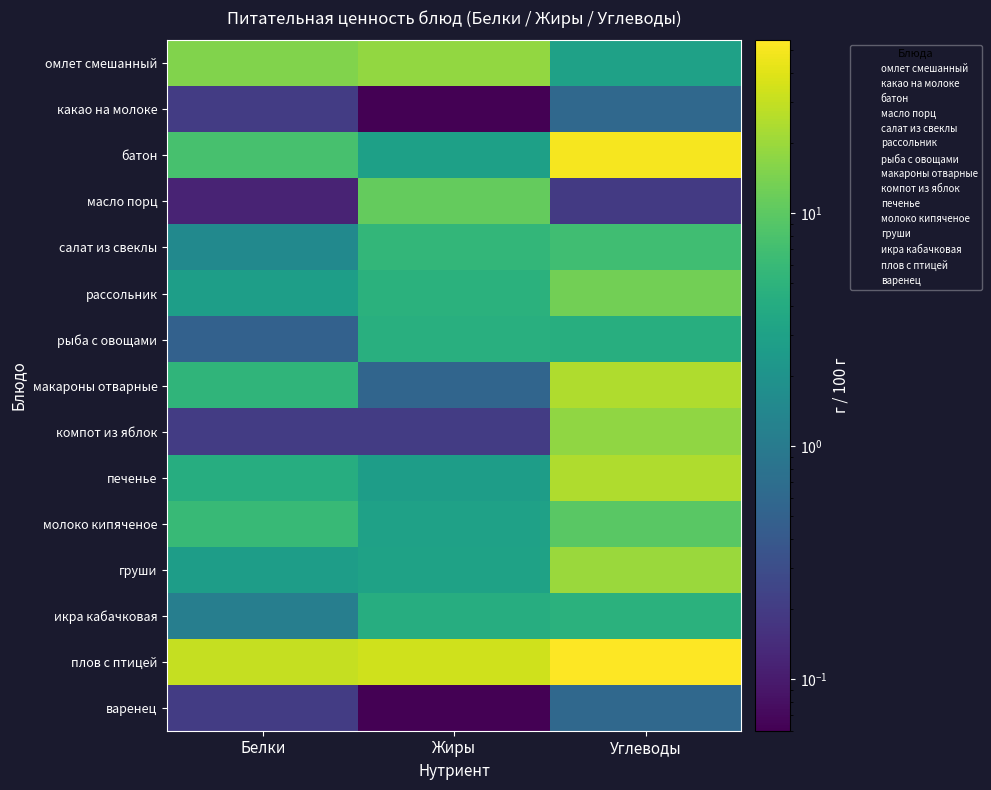

Reading left to right, extract all data points from this chart.

омлет смешанный: Белки=15.0	Жиры=18.1	Углеводы=3.0
какао на молоке: Белки=0.2	Жиры=0.1	Углеводы=0.6
батон: Белки=7.5	Жиры=2.9	Углеводы=50.9
масло порц: Белки=0.1	Жиры=10.9	Углеводы=0.2
салат из свеклы: Белки=1.5	Жиры=5.4	Углеводы=6.9
рассольник: Белки=2.8	Жиры=4.8	Углеводы=13.0
рыба с овощами: Белки=0.5	Жиры=4.5	Углеводы=4.3
макароны отварные: Белки=5.2	Жиры=0.6	Углеводы=24.6
компот из яблок: Белки=0.2	Жиры=0.2	Углеводы=17.8
печенье: Белки=4.2	Жиры=2.7	Углеводы=24.7
молоко кипяченое: Белки=6.0	Жиры=3.0	Углеводы=9.6
груши: Белки=2.7	Жиры=3.1	Углеводы=19.7
икра кабачковая: Белки=1.1	Жиры=4.2	Углеводы=4.6
плов с птицей: Белки=30.6	Жиры=33.8	Углеводы=55.2
варенец: Белки=0.2	Жиры=0.1	Углеводы=0.6